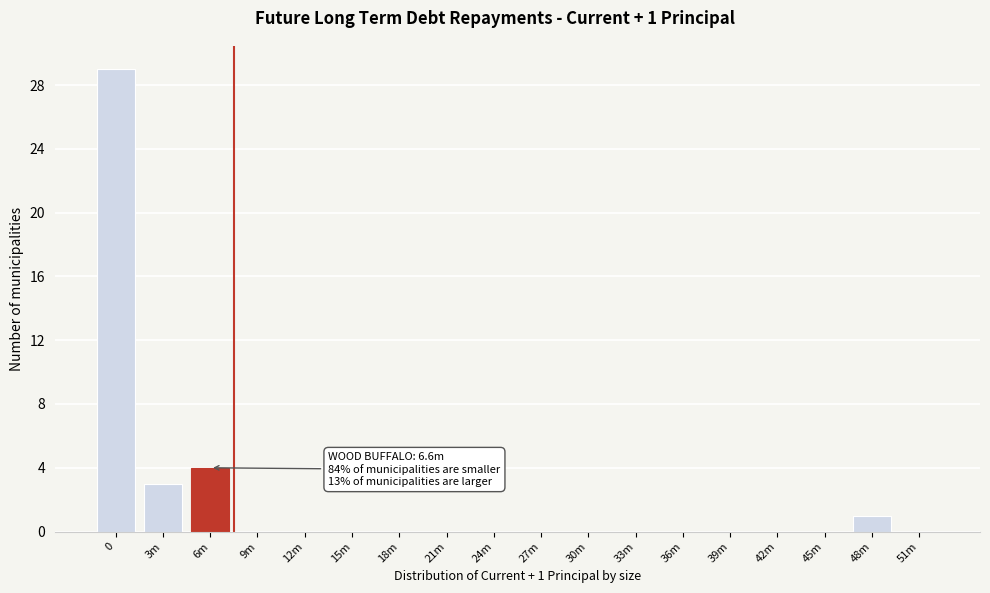

Reading left to right, what are all the values shown in this chart?

0=29	3m=3	6m=4	9m=0	12m=0	15m=0	18m=0	21m=0	24m=0	27m=0	30m=0	33m=0	36m=0	39m=0	42m=0	45m=0	48m=1	51m=0